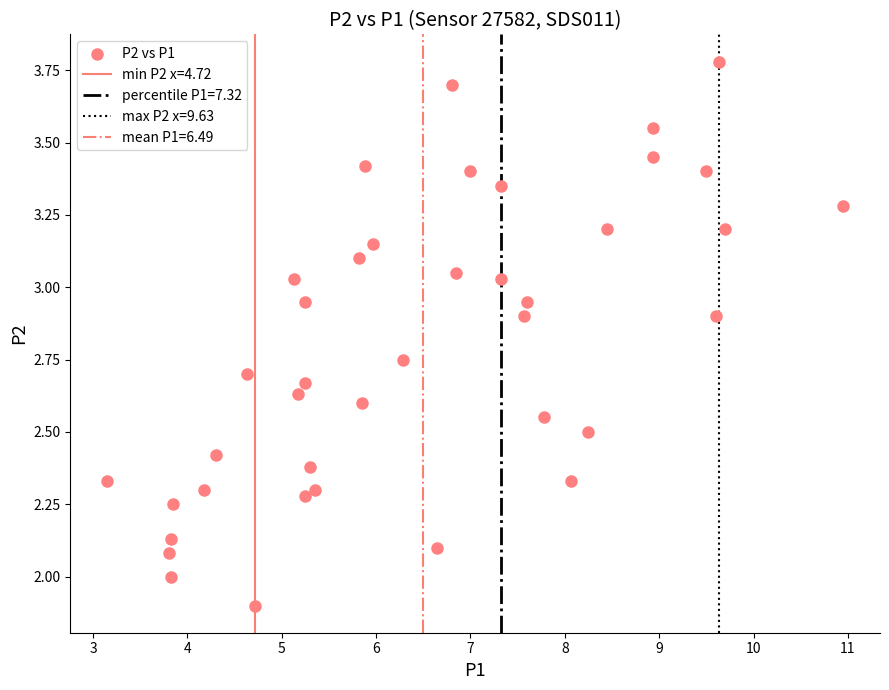

What is the range of X values (max minus min)?

7.8